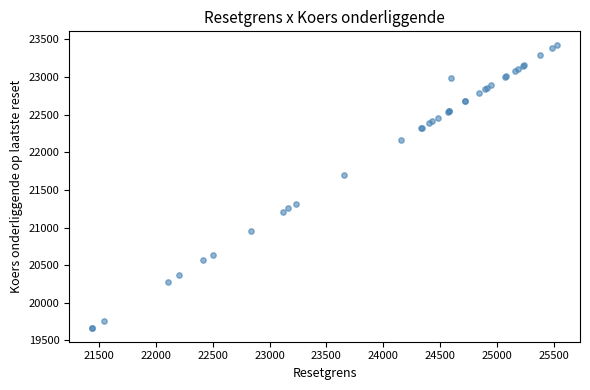

What Y value in the scatter plot is closest to 21545?

21700.4